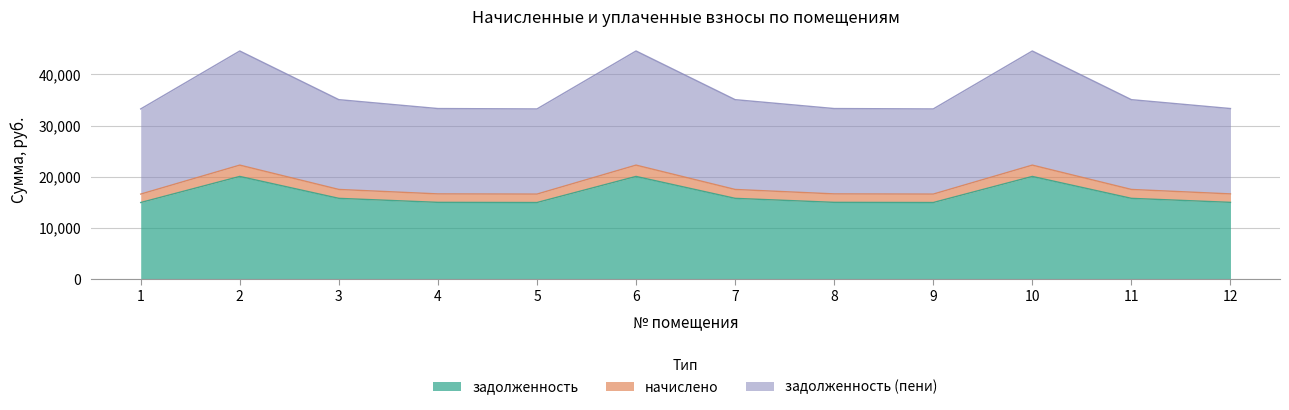

What is the difference between the highest and lowest values at 11?

19261.1